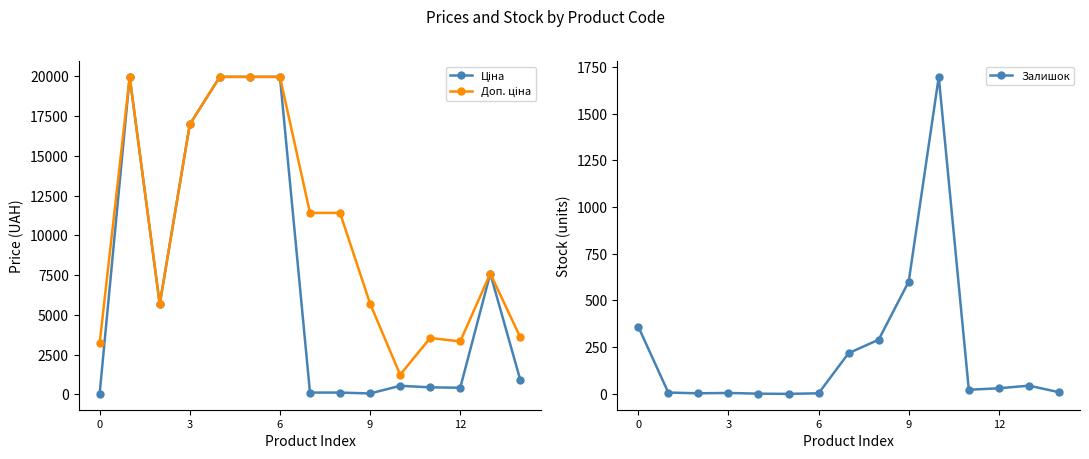

True or false: Залишок has more than 0 points higher than both neighbors.

True